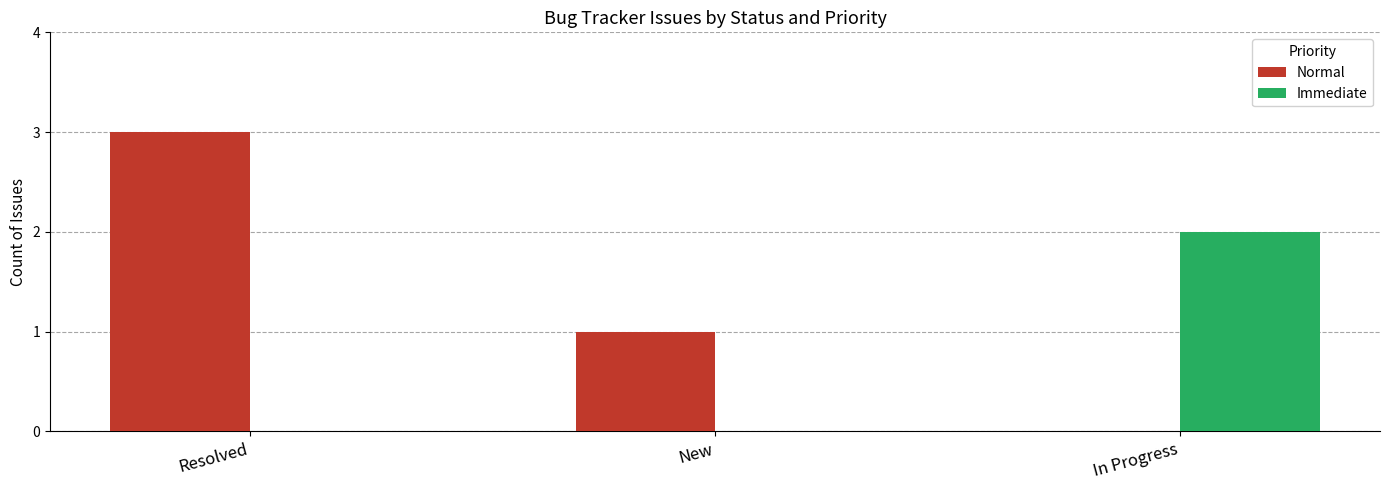

At which label does Normal reach its peak?

Resolved